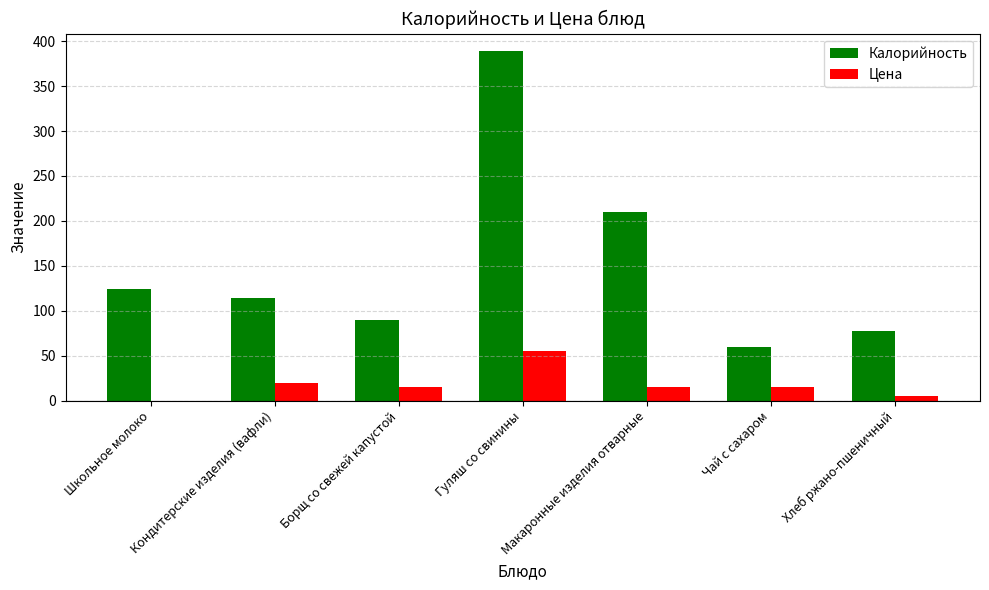

What is the highest value of the Калорийность series?

389